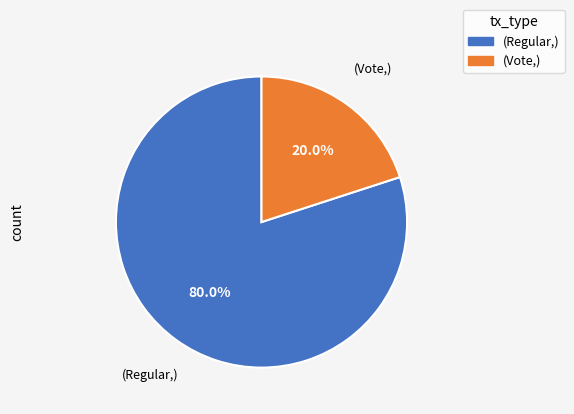

Is there a majority slice in this chart?

Yes